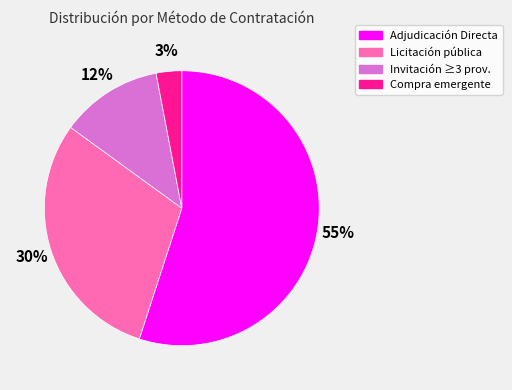

Is there a majority slice in this chart?

Yes